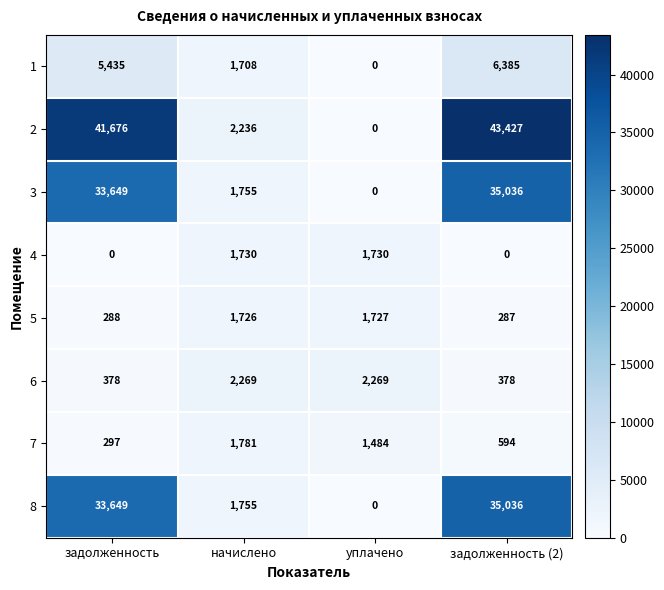

Rank the categories by 3 value from lowest to highest.

уплачено, начислено, задолженность, задолженность (2)